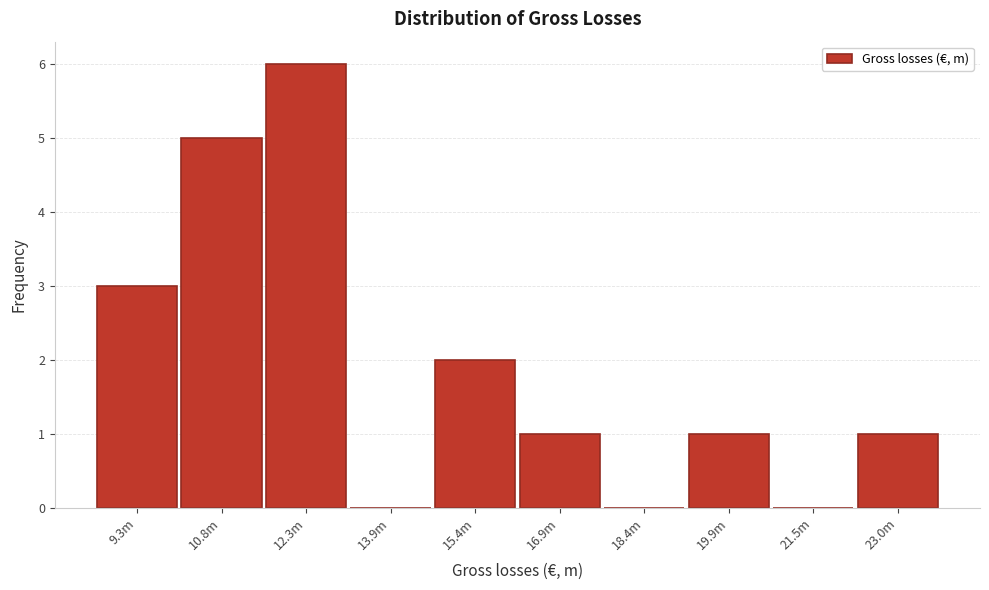

Reading left to right, list all the values displayed in this chart.

9.3m=3	10.8m=5	12.3m=6	13.9m=0	15.4m=2	16.9m=1	18.4m=0	19.9m=1	21.5m=0	23.0m=1